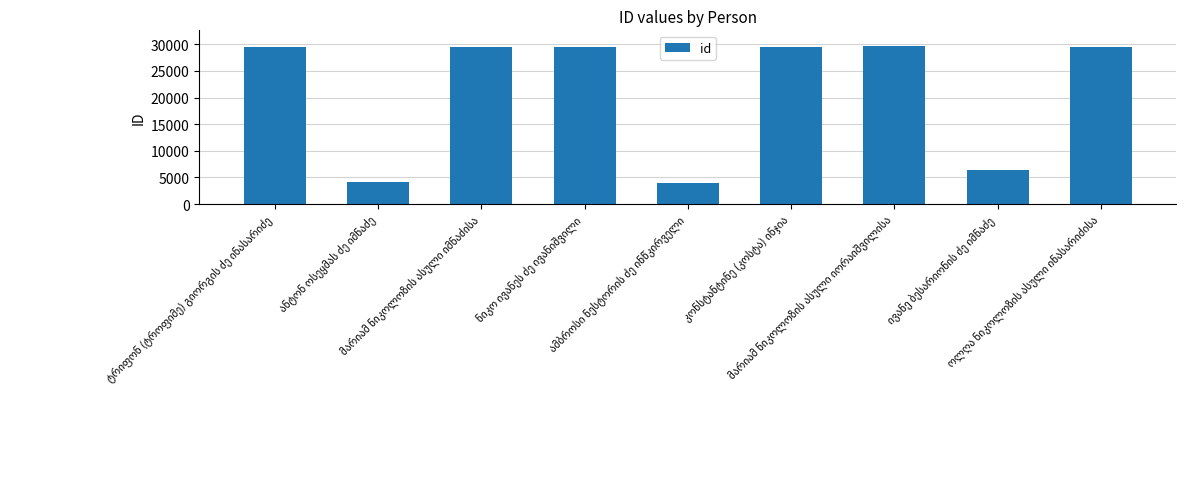

What is the maximum value shown in the chart?

29651